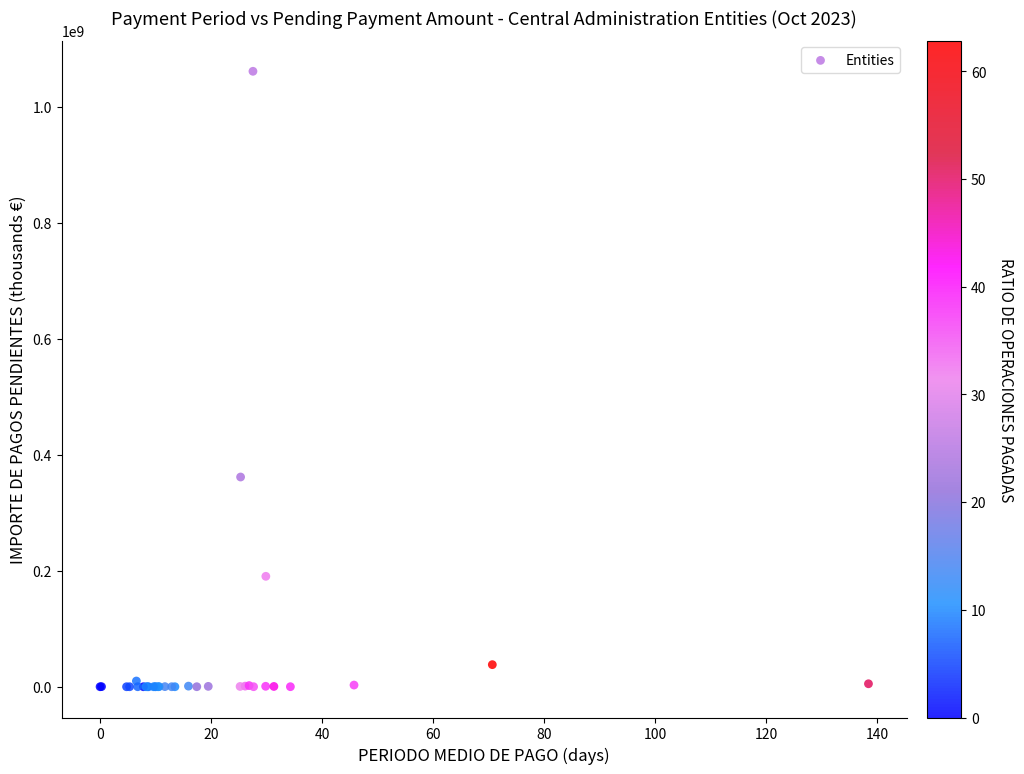

What Y value in the scatter plot is closest to 530698415?

361681711.0